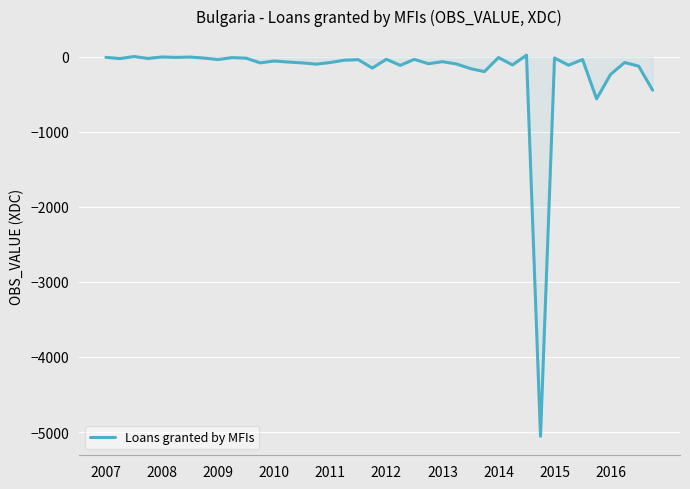

What is the difference between the maximum and minimum values?

5077